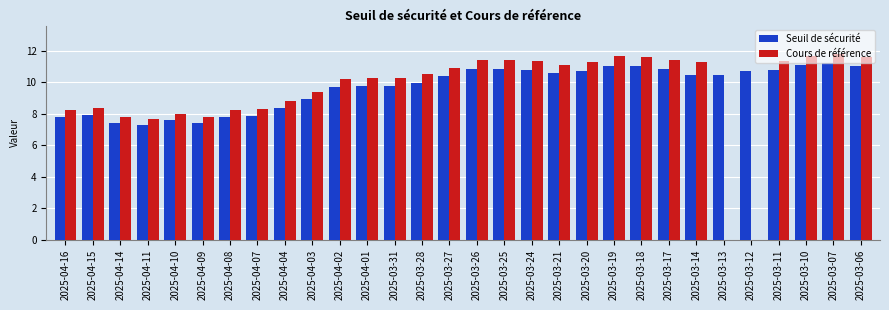

Which series has the largest total across all categories?

Seuil de sécurité